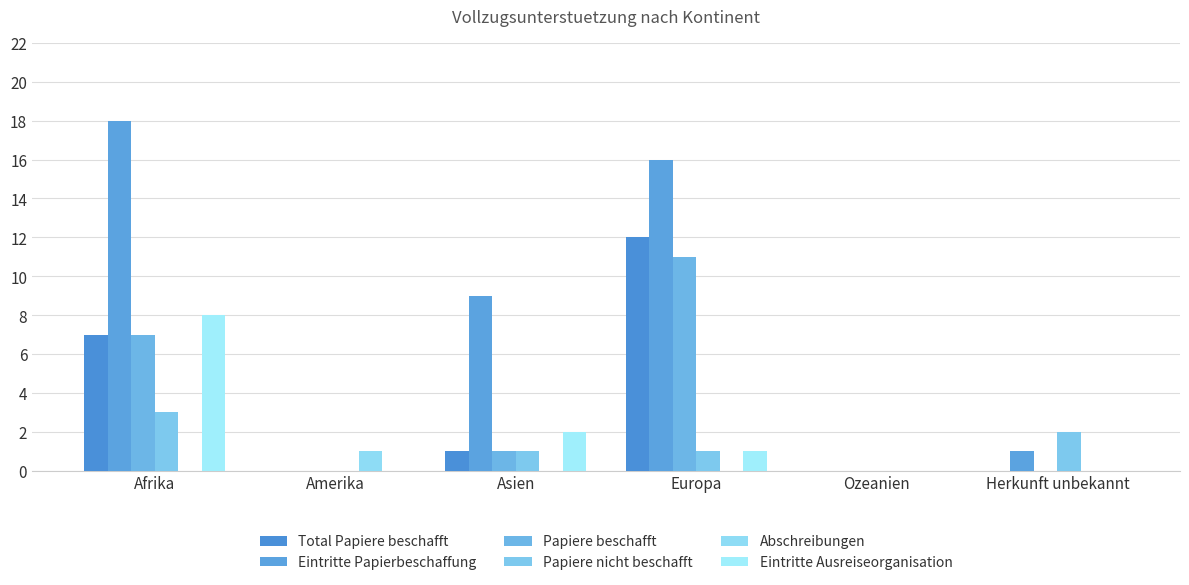

How many distinct data groups are displayed?

6